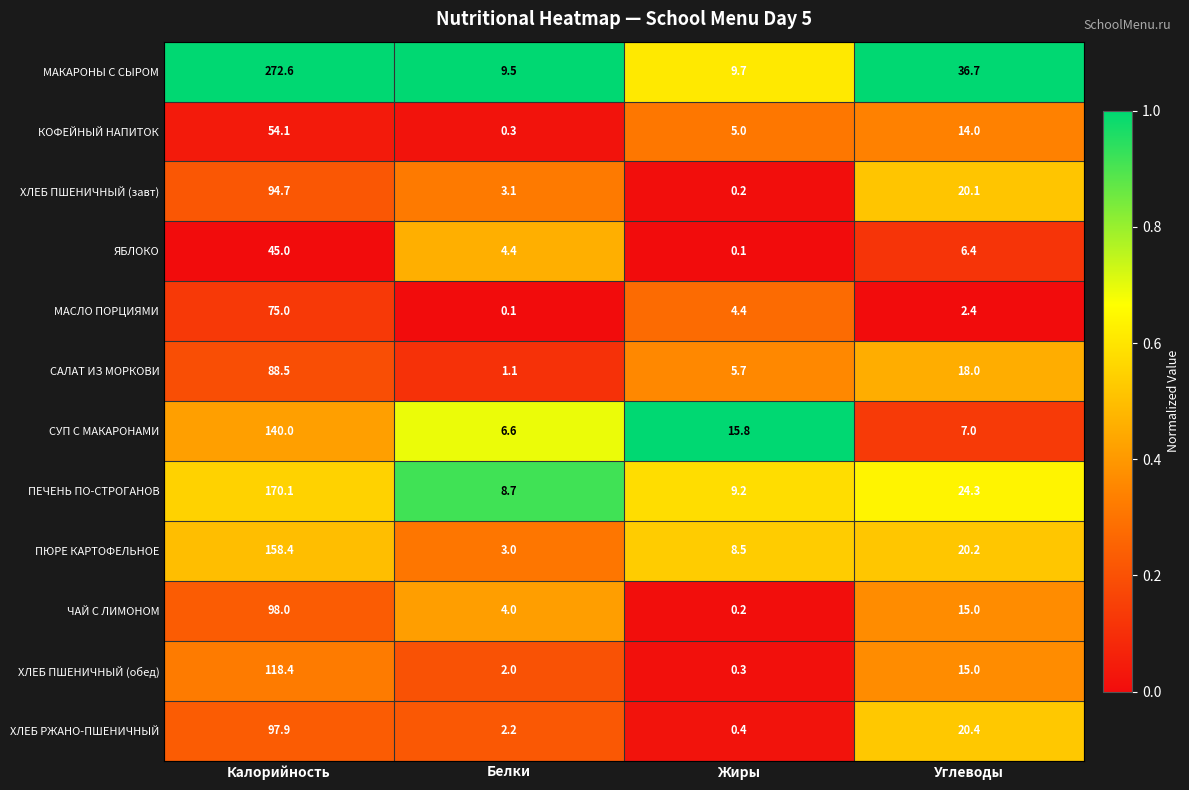

Between Калорийность and Жиры, which series saw the biggest shift?

МАКАРОНЫ С СЫРОМ